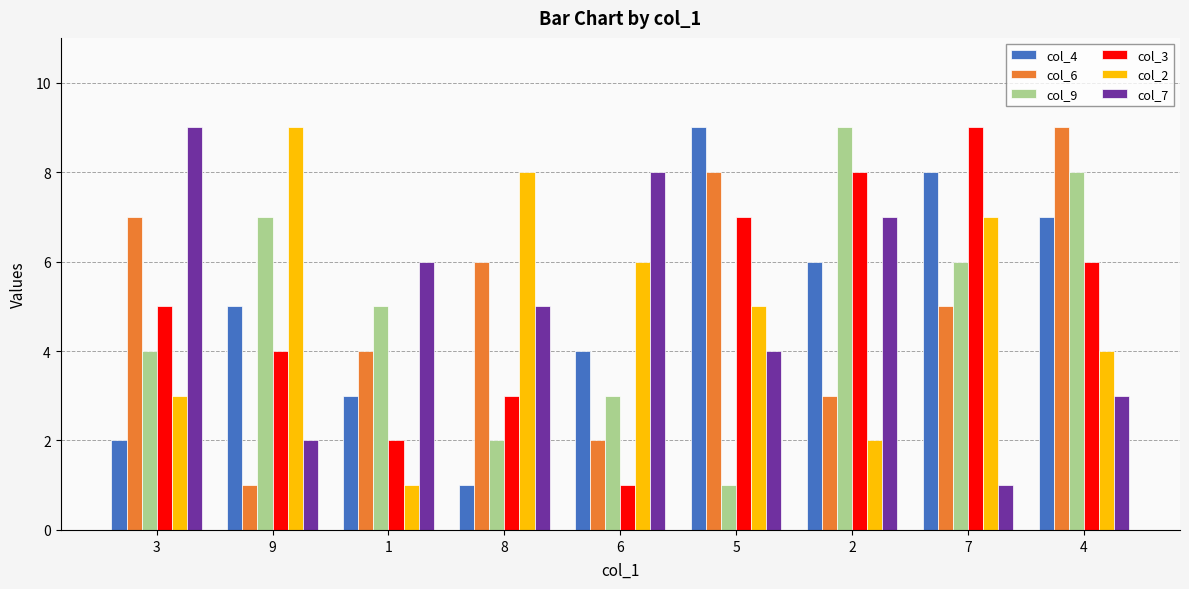

What is the minimum value shown in the chart?

1